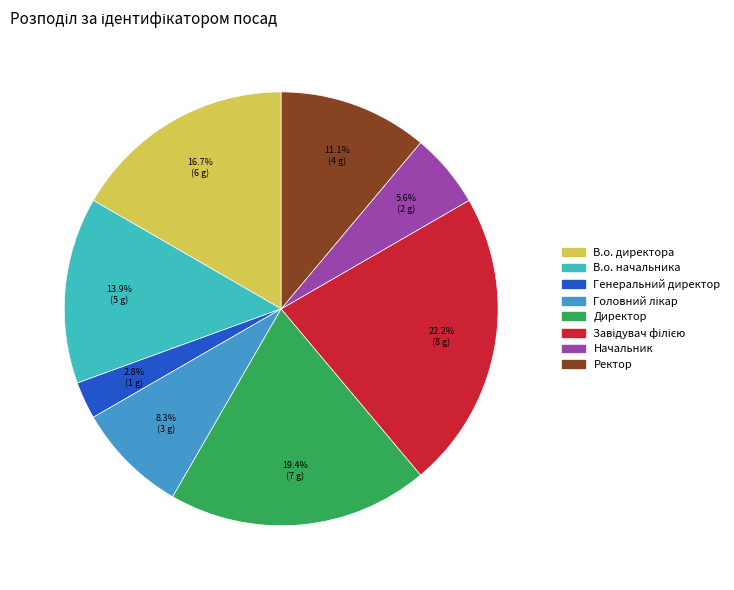

To the nearest percent, what is the difference between the largest and smallest slice percentages?

19%